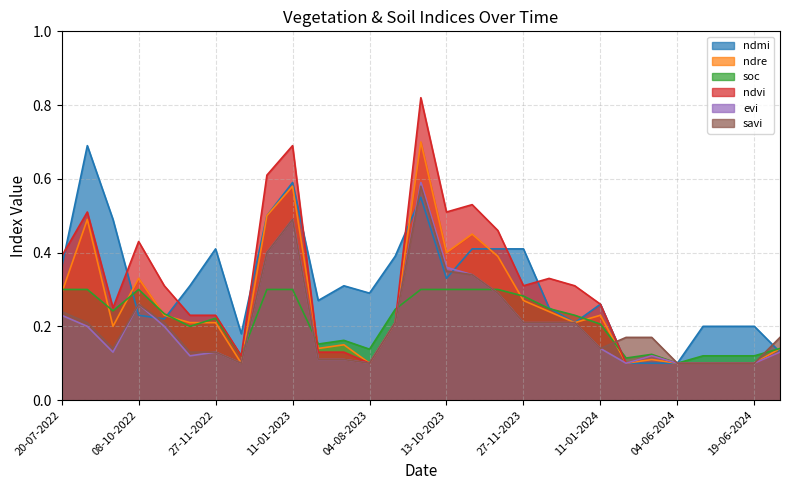

What is the difference between the second highest and minimum values in the soc series?

0.2